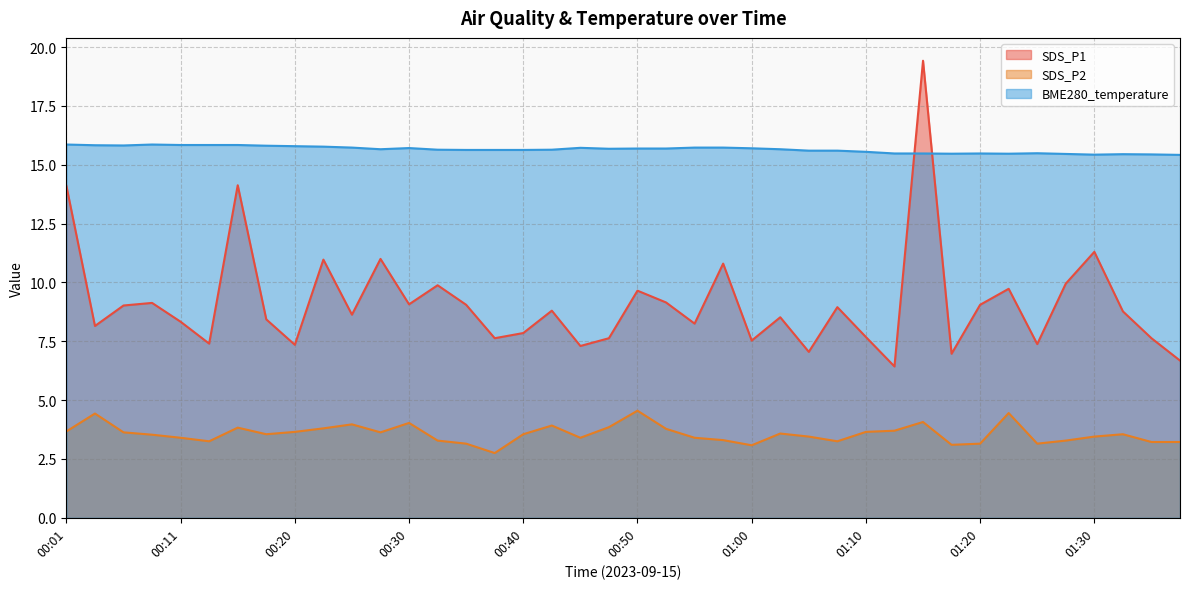

At which category is the sum across all series the highest?

01:14